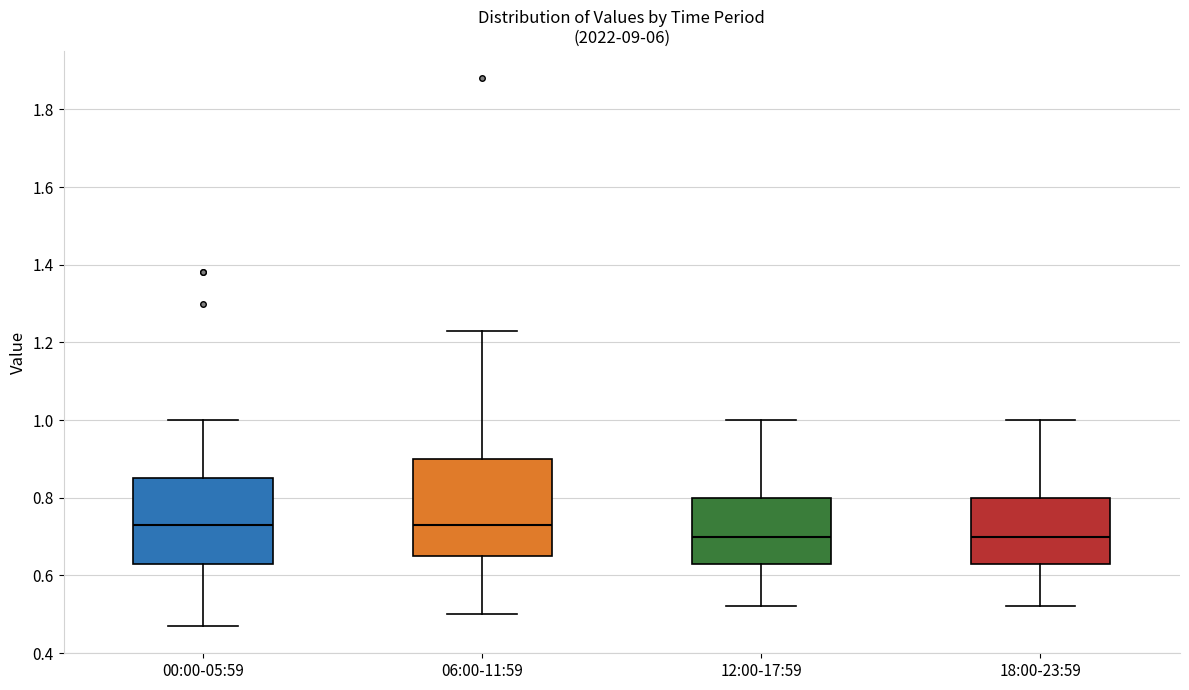

Reading left to right, read every box against the y-axis: the position of its median line, the range the box covers, and the ends of its whiskers. The values are not printed on the chart, so give them approximately, as read against the axis.

00:00-05:59: median 0.74, box 0.64 to 0.86, whiskers 0.48 to 1.00
06:00-11:59: median 0.74, box 0.66 to 0.90, whiskers 0.50 to 1.24
12:00-17:59: median 0.70, box 0.64 to 0.80, whiskers 0.52 to 1.00
18:00-23:59: median 0.70, box 0.64 to 0.80, whiskers 0.52 to 1.00